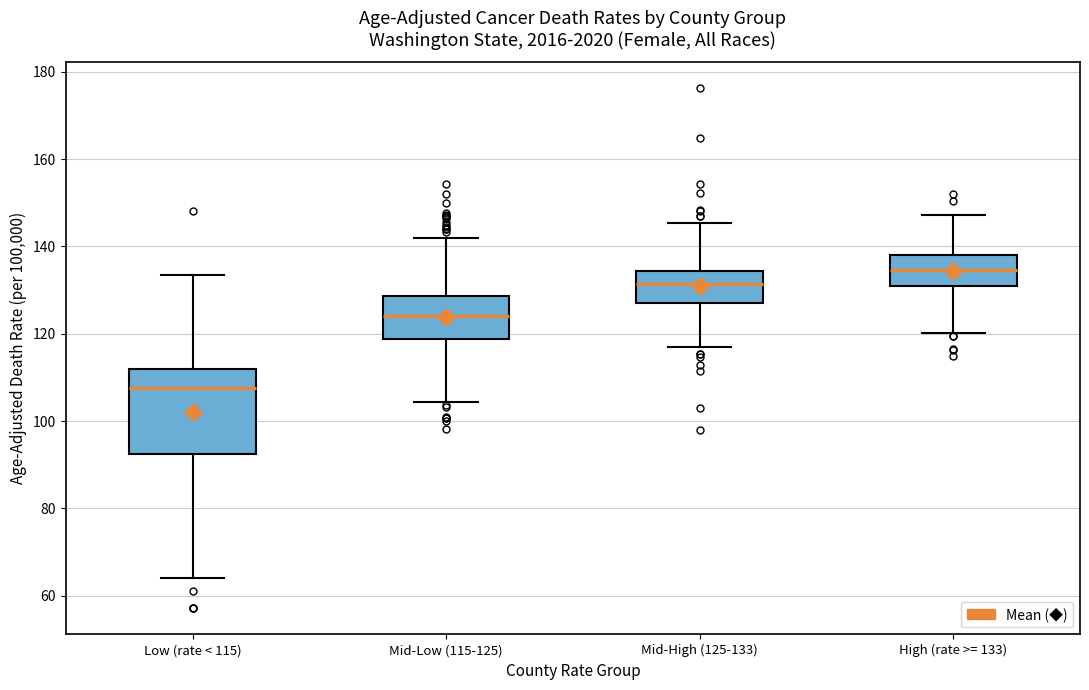

Where does the median line of the box for Low (rate < 115) sit on the y-axis? The values are not printed on the chart, so give them approximately, as read against the axis.

108